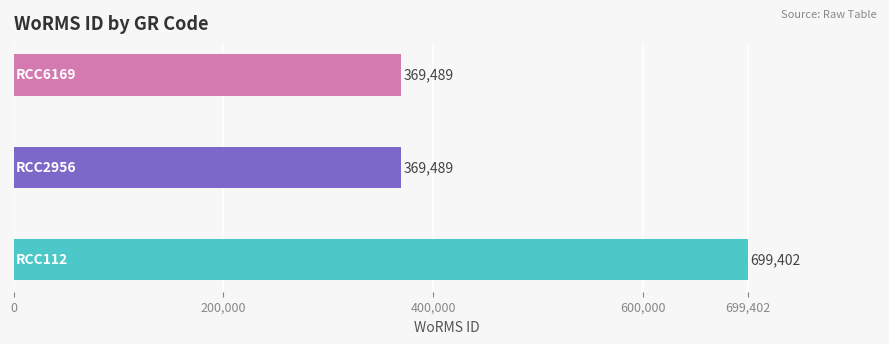

Count the values in the range 369489 to 699402.

3